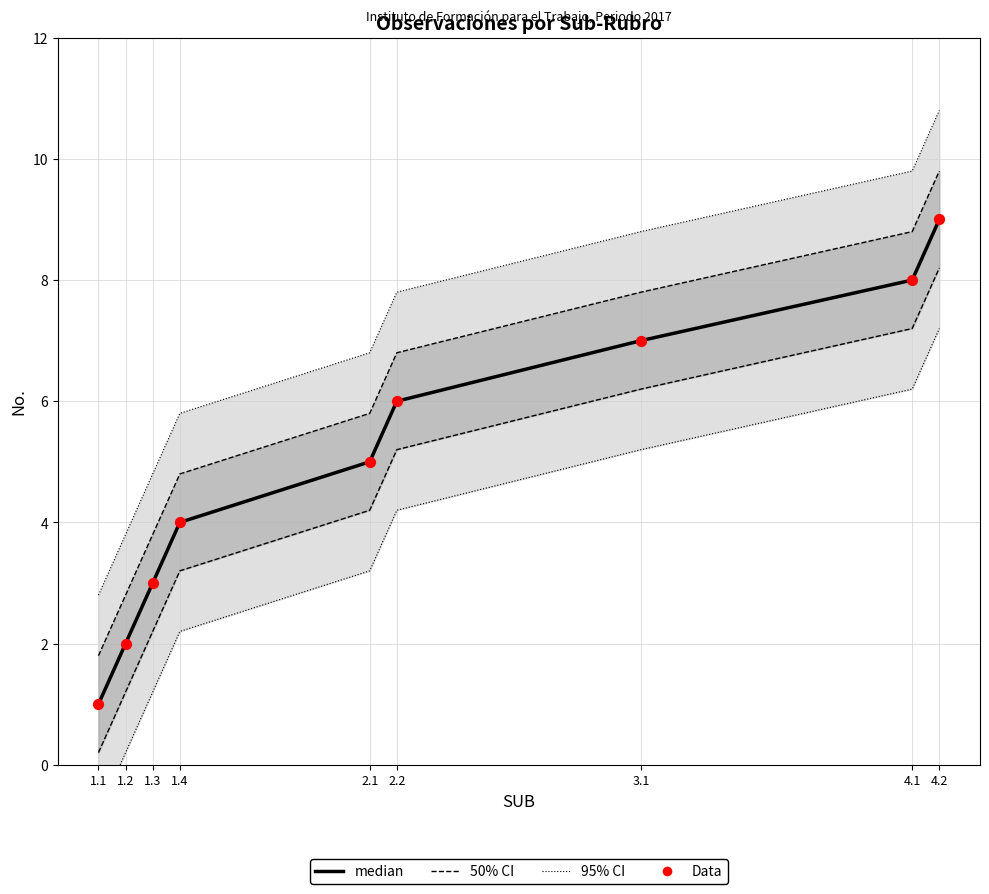

Which series has the widest spread of Y values?

median